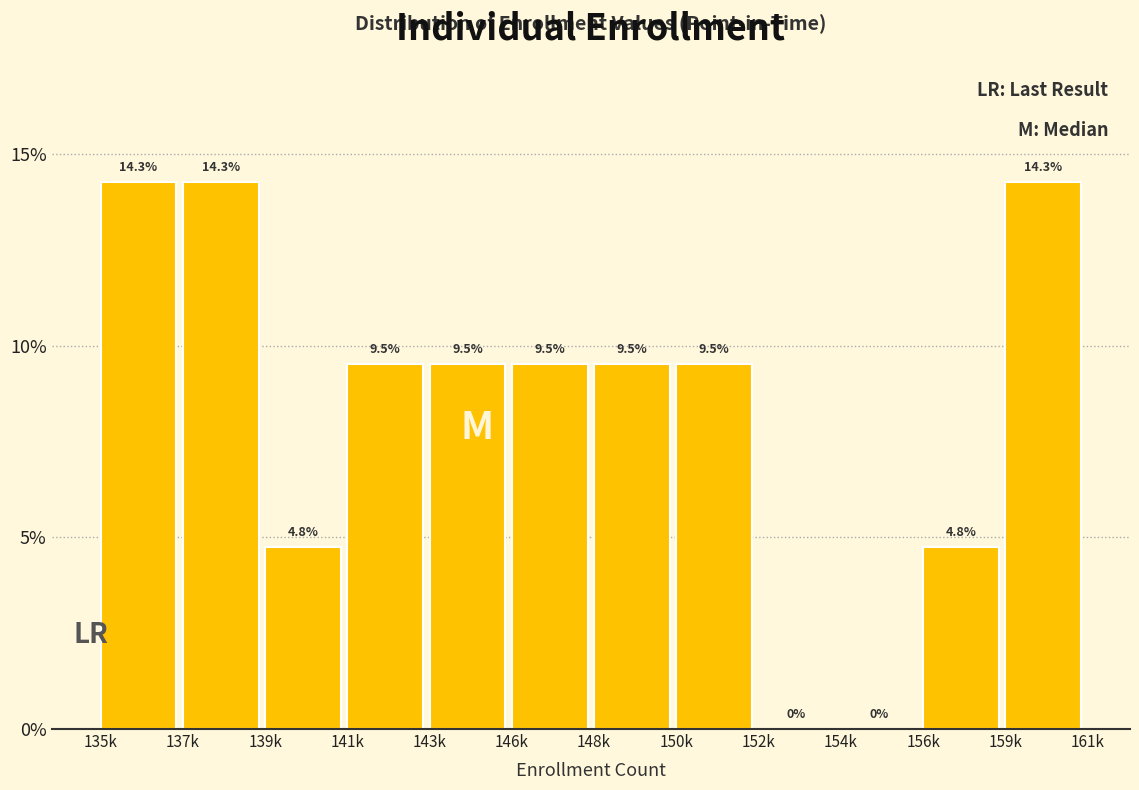

Are the bars horizontal?

No